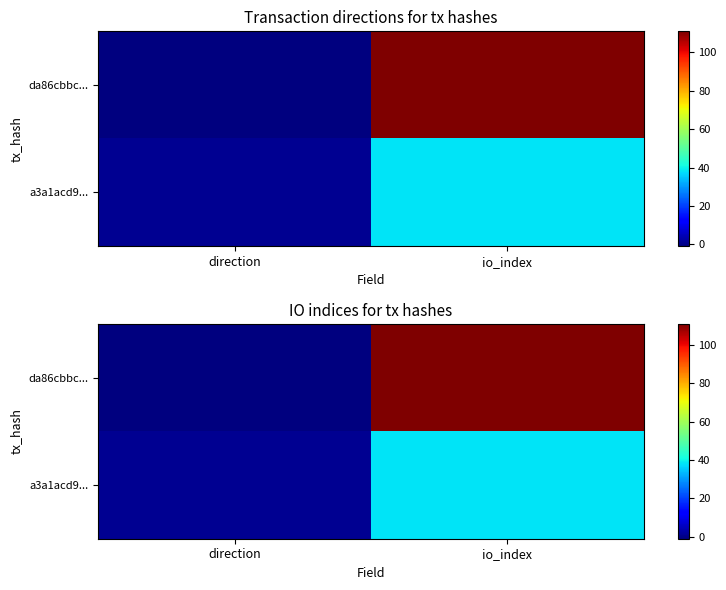

What value does the da86cbbc... series have at io_index, to the nearest 50?

100